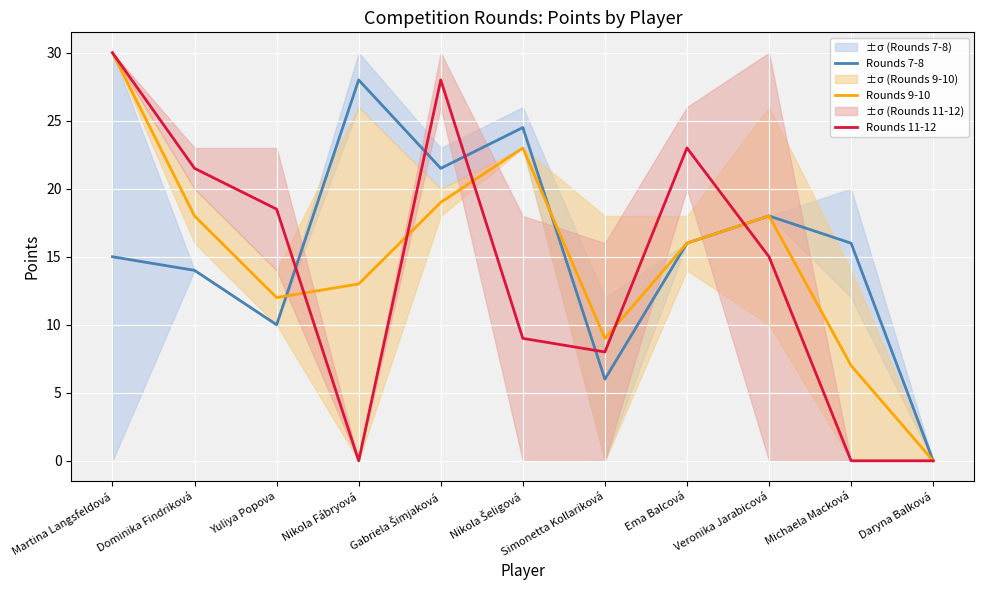

What position from the left is Nikola Šeligová?

6